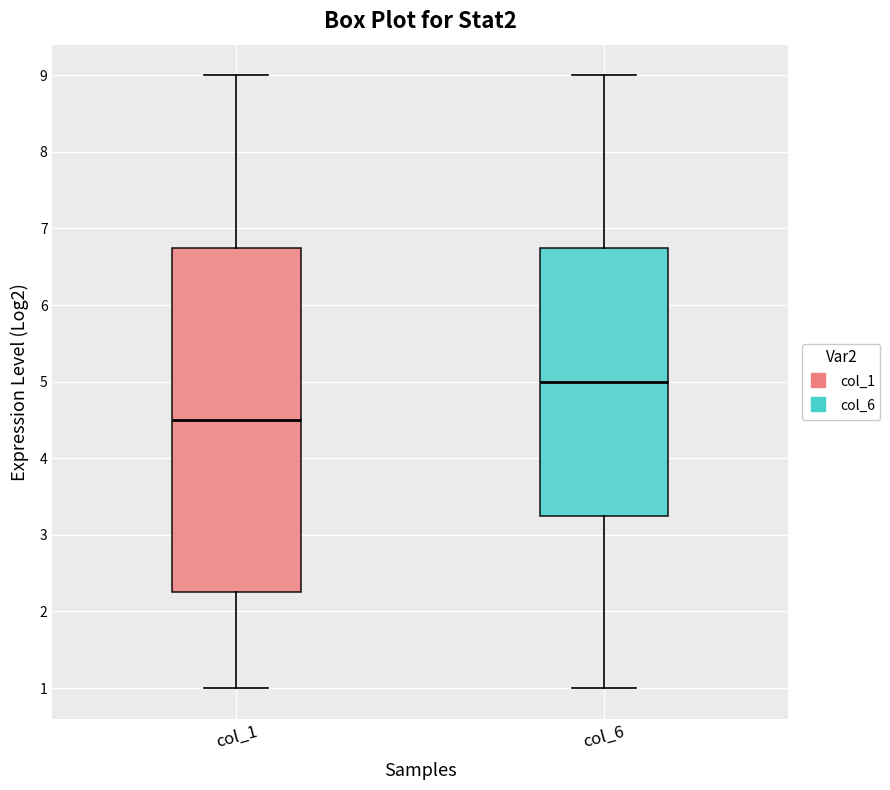

Where is the upper edge of the box for col_1 on the y-axis? The values are not printed on the chart, so give them approximately, as read against the axis.

6.8